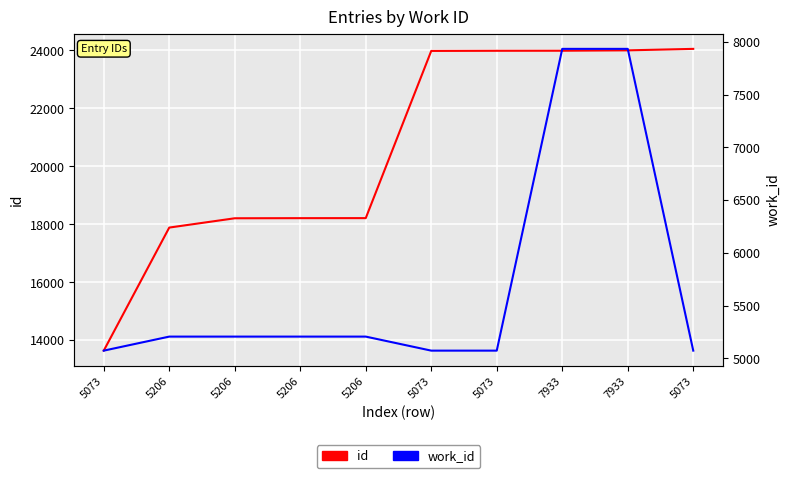

Which category has the highest value in the id series?

5073